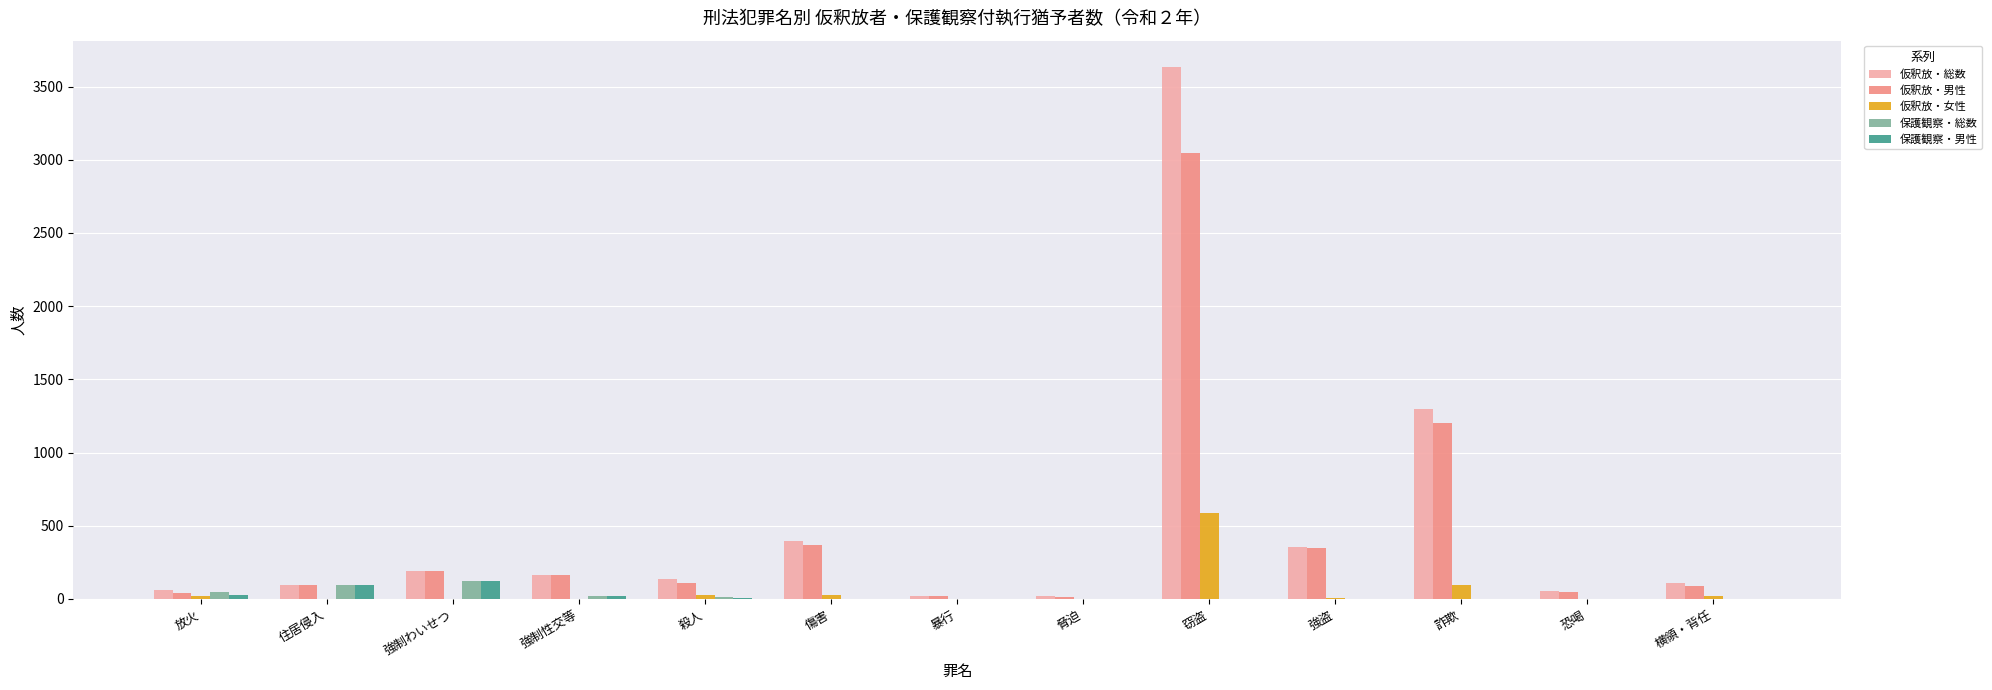

What is the sum of the 仮釈放・男性 values at 詐欺 and 傷害?

1573